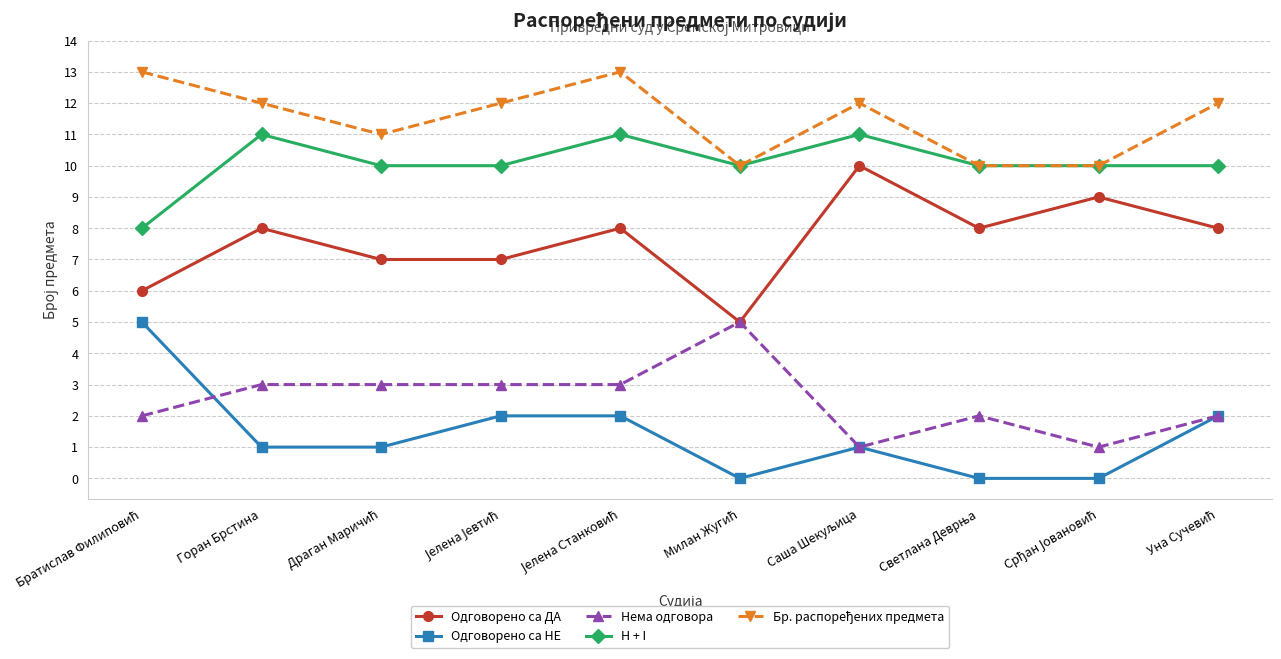

What position from the right is Горан Брстина?

9